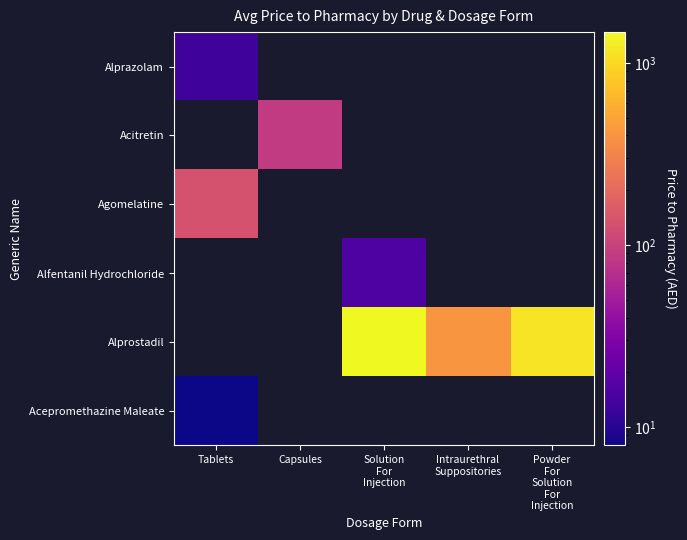

How many data points does each series have?

5